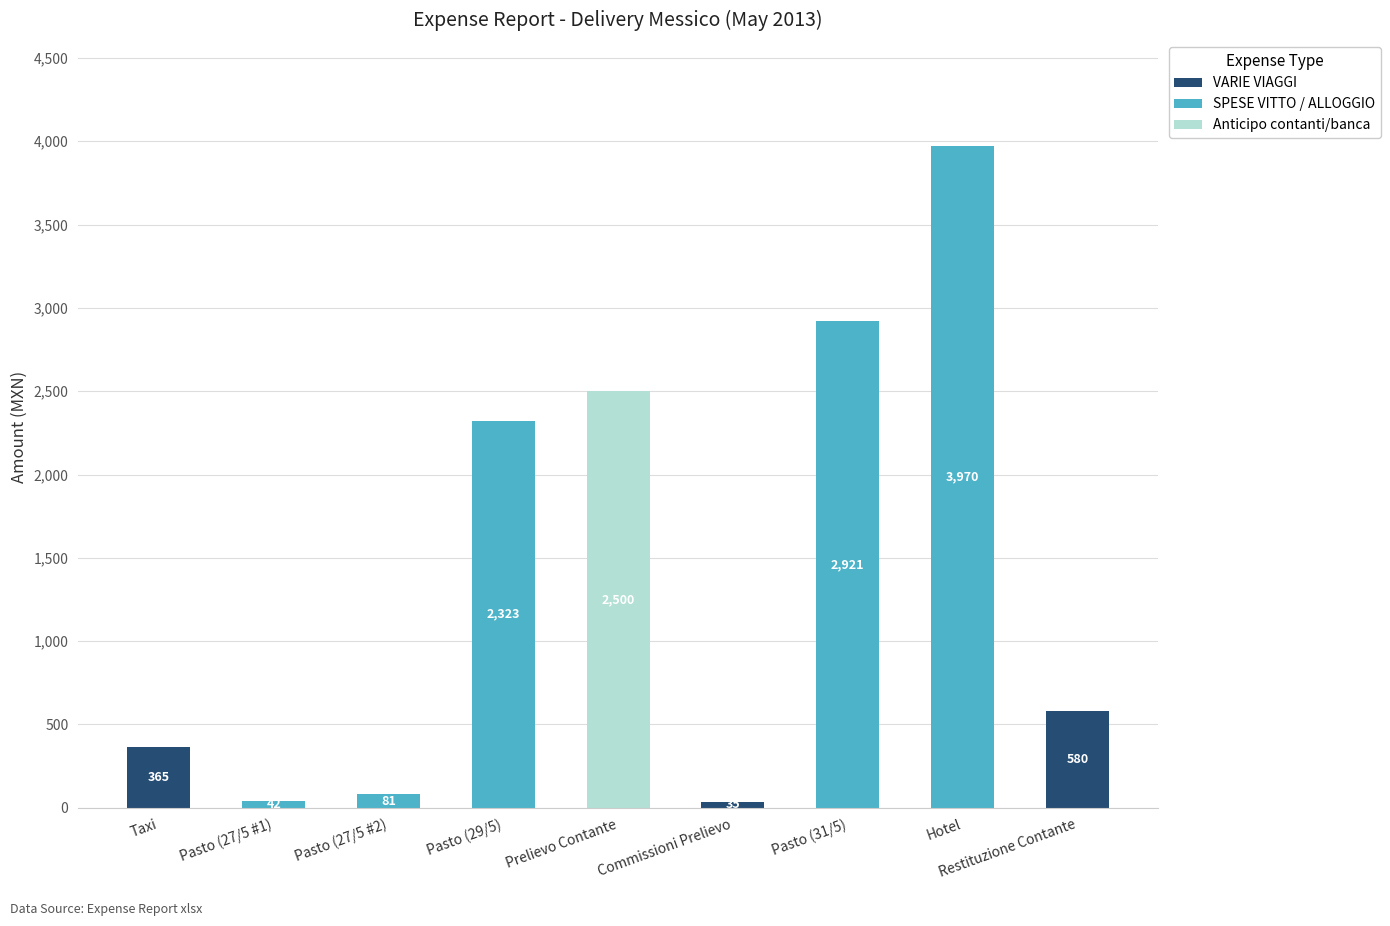

What is the sum of all VARIE VIAGGI values?

979.8